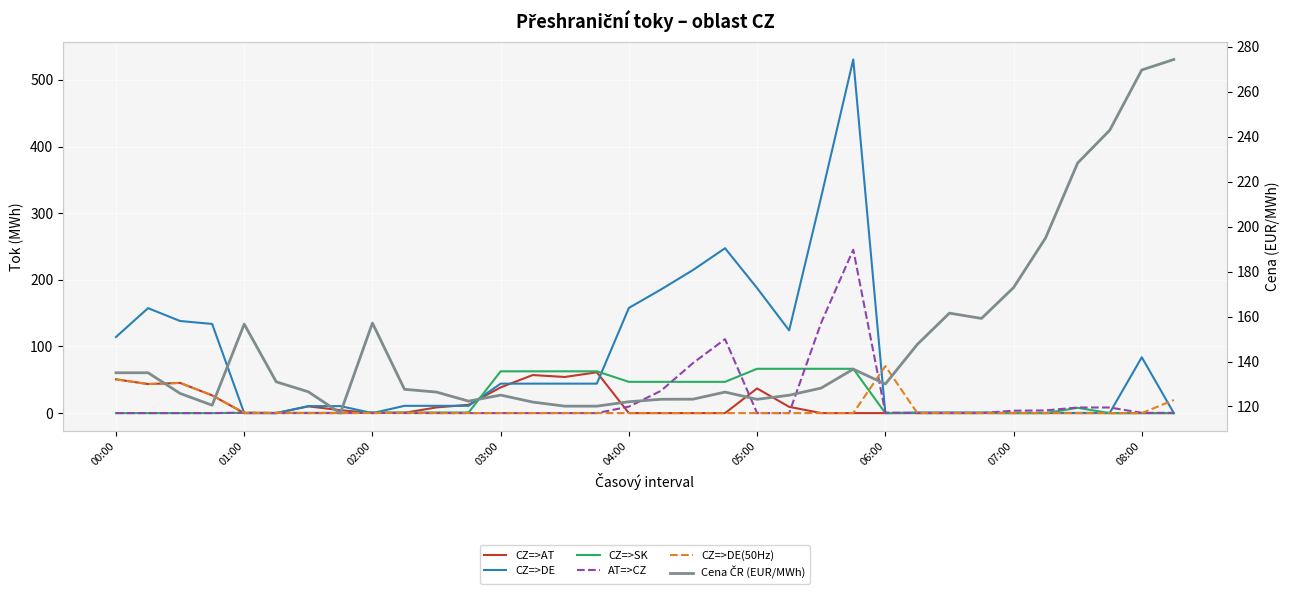

What is the maximum value shown in the chart?

530.7